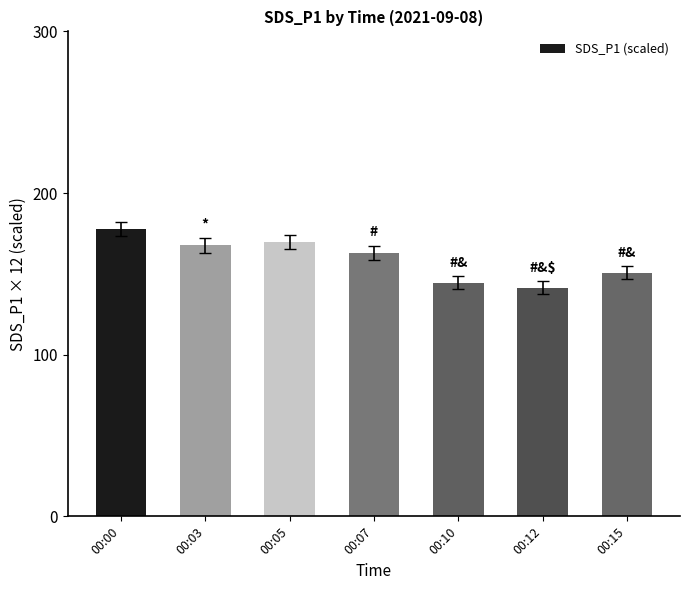

What is the minimum value shown in the chart?

141.4